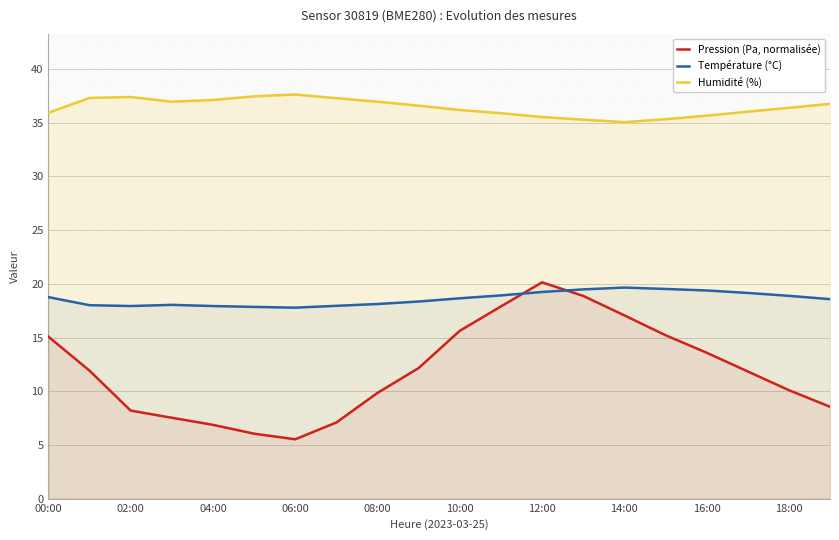

What is the lowest value of the Température (°C) series?

17.8